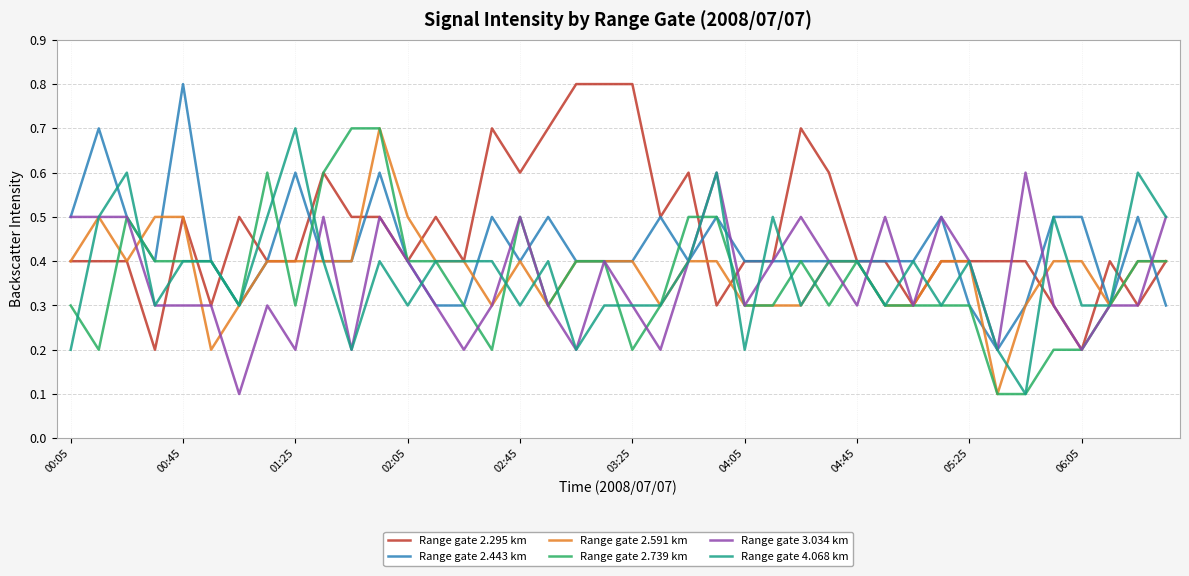

What is the maximum value shown in the chart?

0.8